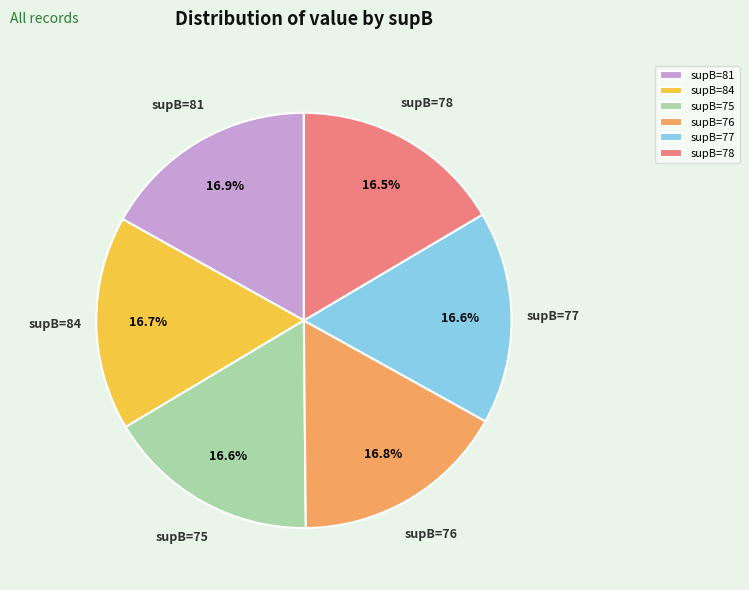

Is there a majority slice in this chart?

No